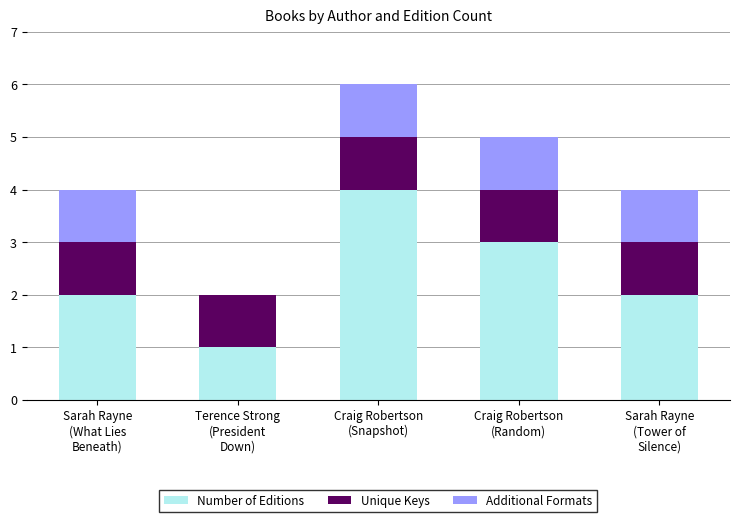

How many data points does each series have?

5